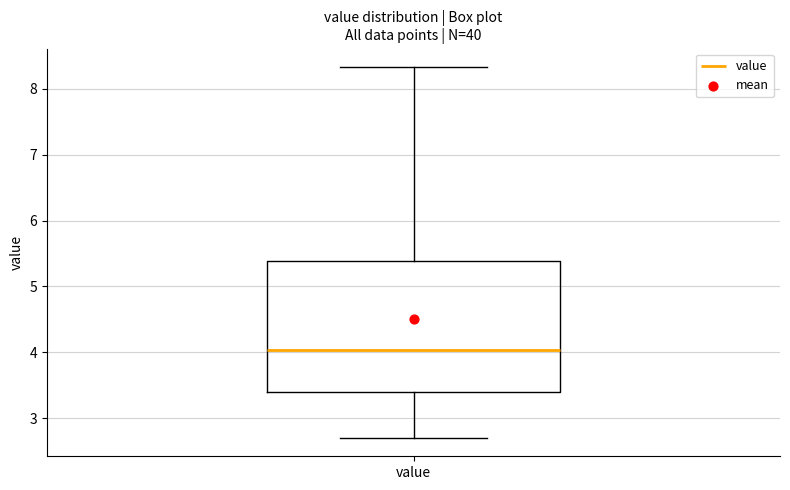

Read this box plot against the y-axis: the position of the median line, the range covered by the box, and the ends of both whiskers. The values are not printed on the chart, so give them approximately, as read against the axis.

median 4.0, box 3.4 to 5.4, whiskers 2.7 to 8.3